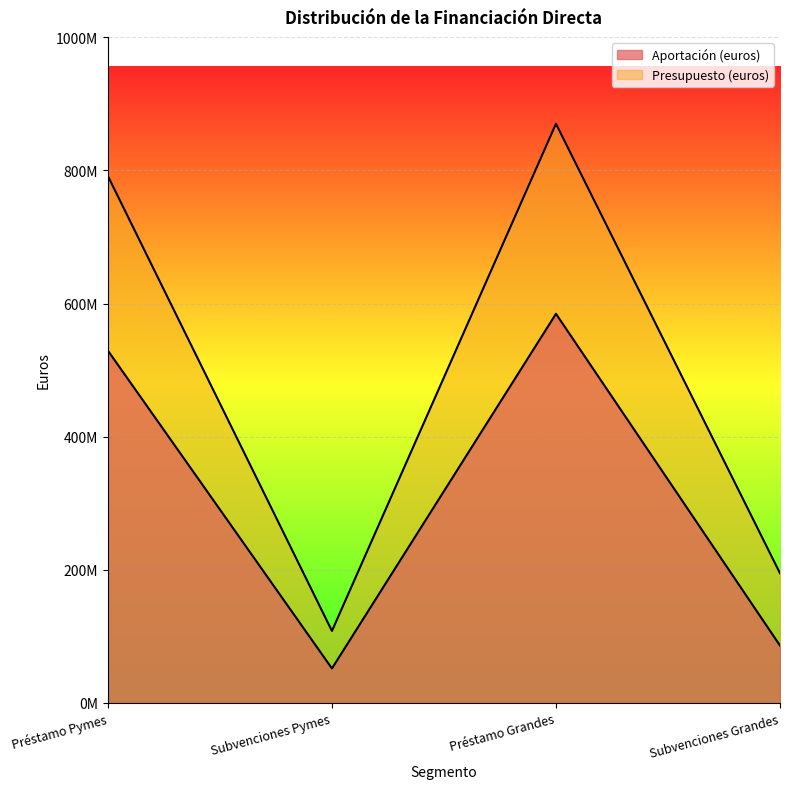

Which series has the largest range (max minus min)?

Presupuesto (euros)